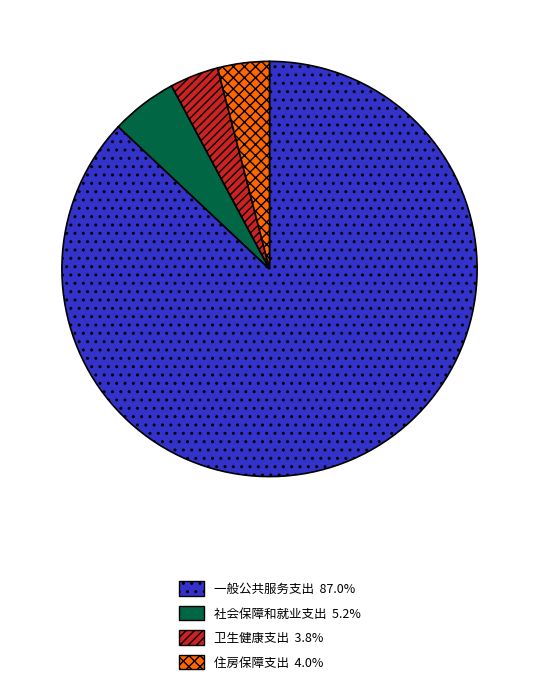

True or false: 一般公共服务支出 accounts for 87% of the total.

True